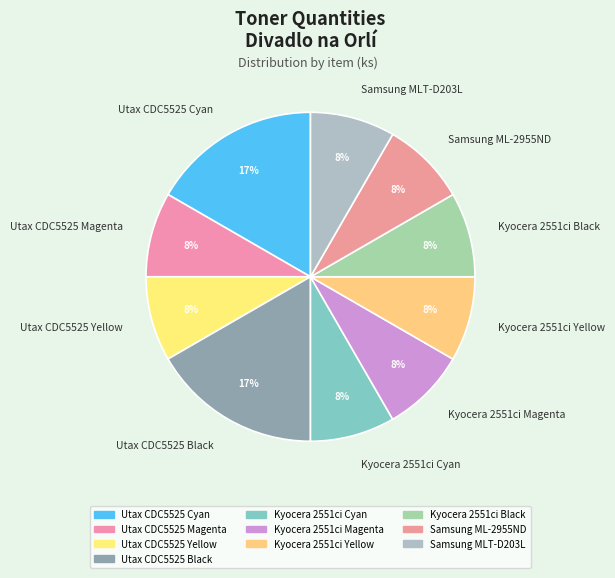

The Utax CDC5525 Cyan slice represents 6% of the pie. True or false?

False